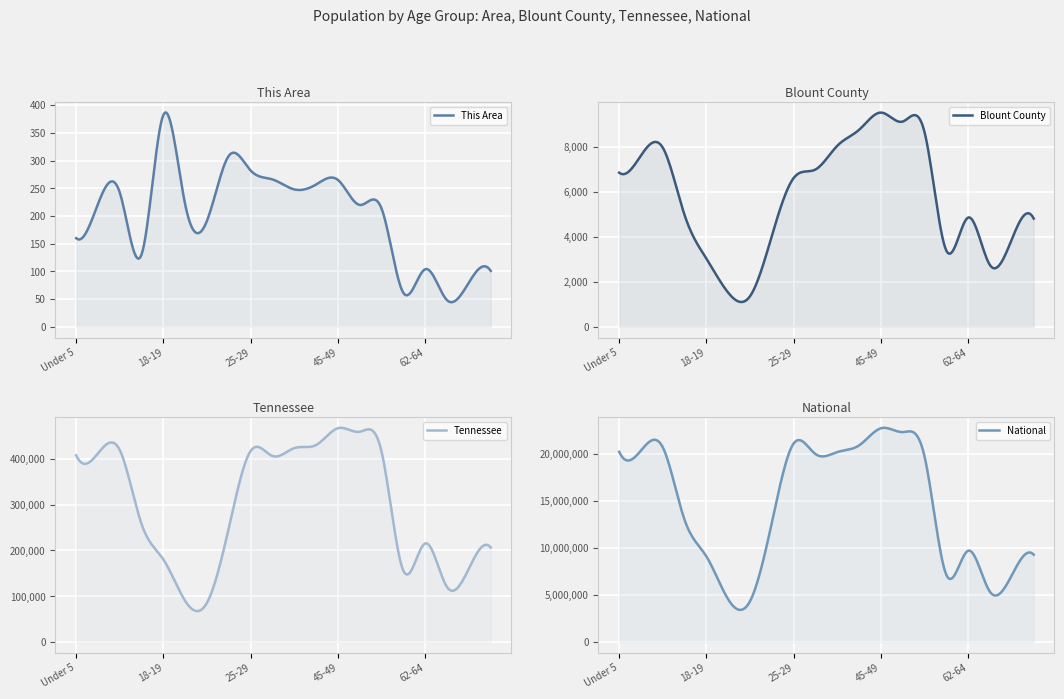

Where is Blount County nearest to the value 5441?

15 to 17